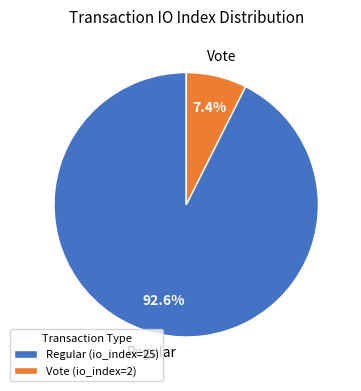

To the nearest percent, what is the difference between the Regular and Vote slice percentages?

85%